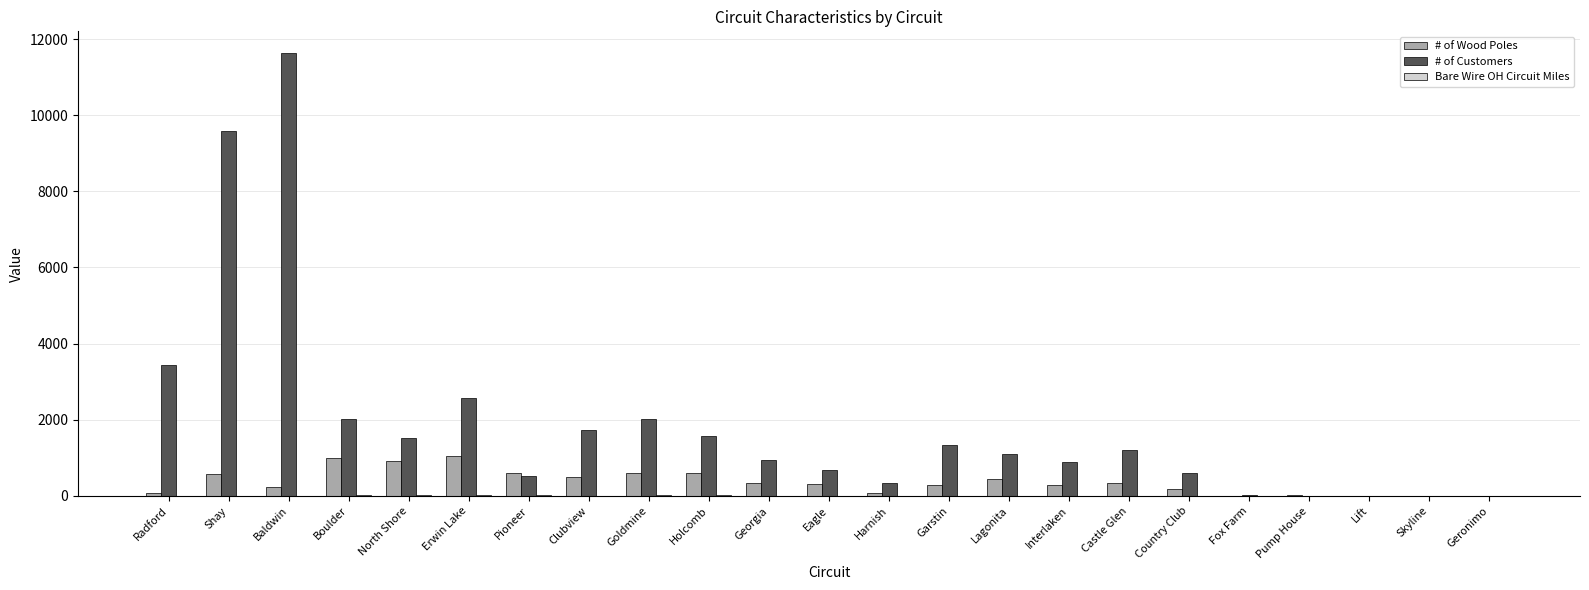

What is the maximum value shown in the chart?

11621.0